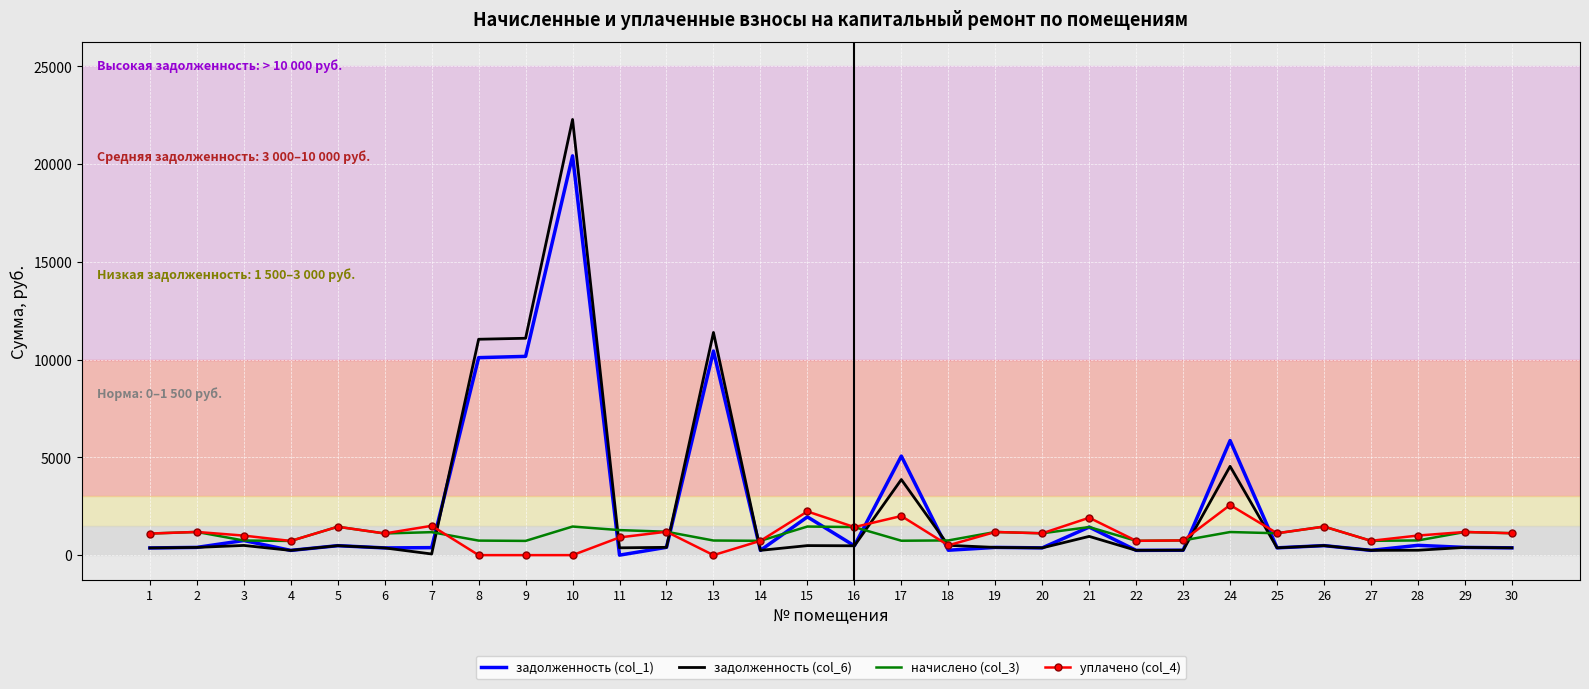

Is the value of начислено (col_3) at 7 greater than the value of задолженность (col_1) at 18?

Yes